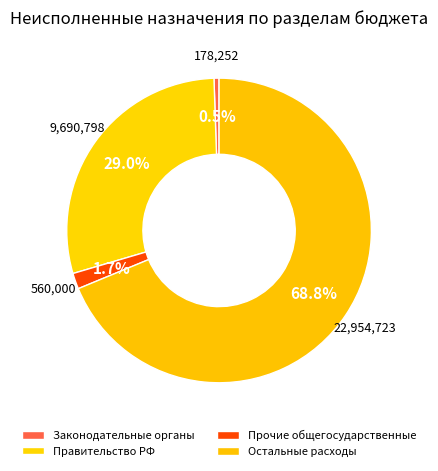

How many segments does this pie chart have?

4